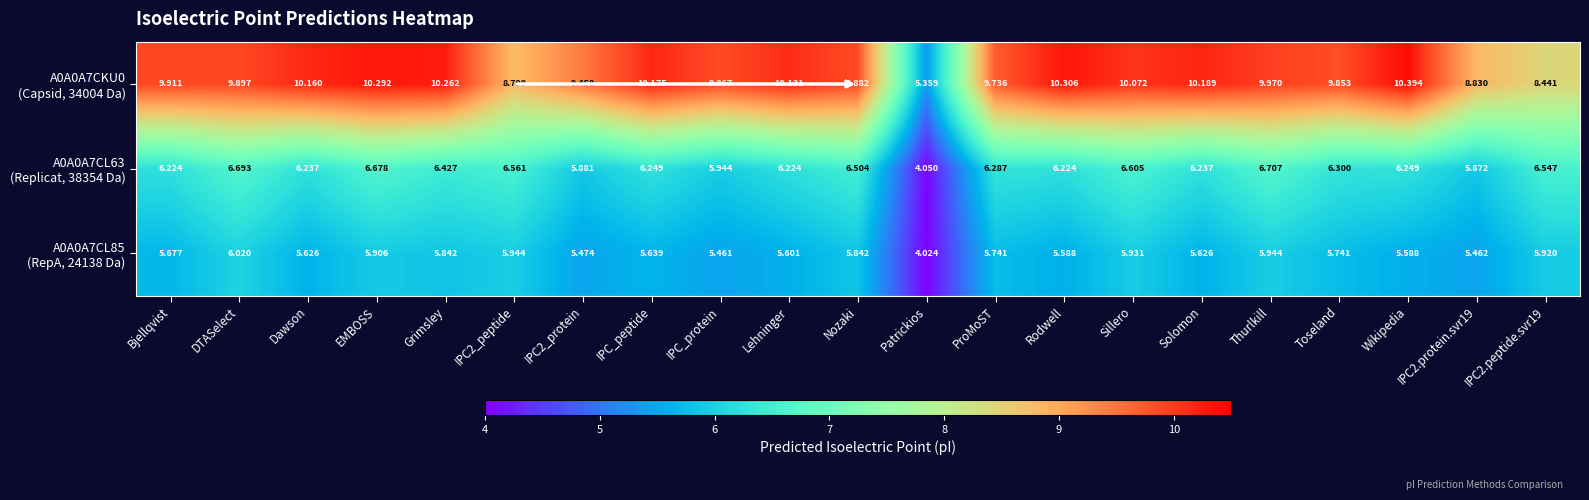

At which category is the sum across all series the highest?

EMBOSS